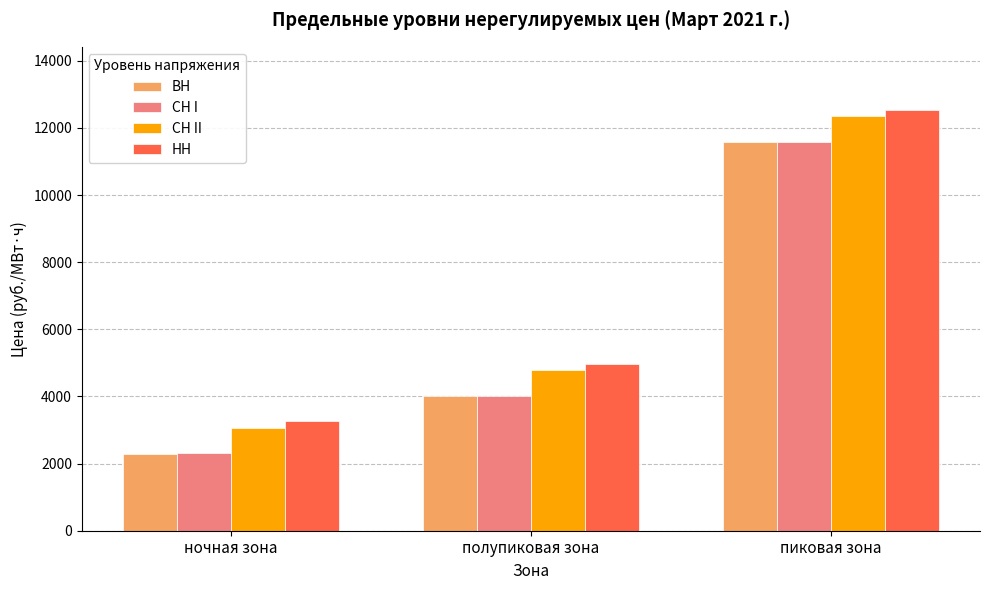

Count the number of categories in the chart.

3